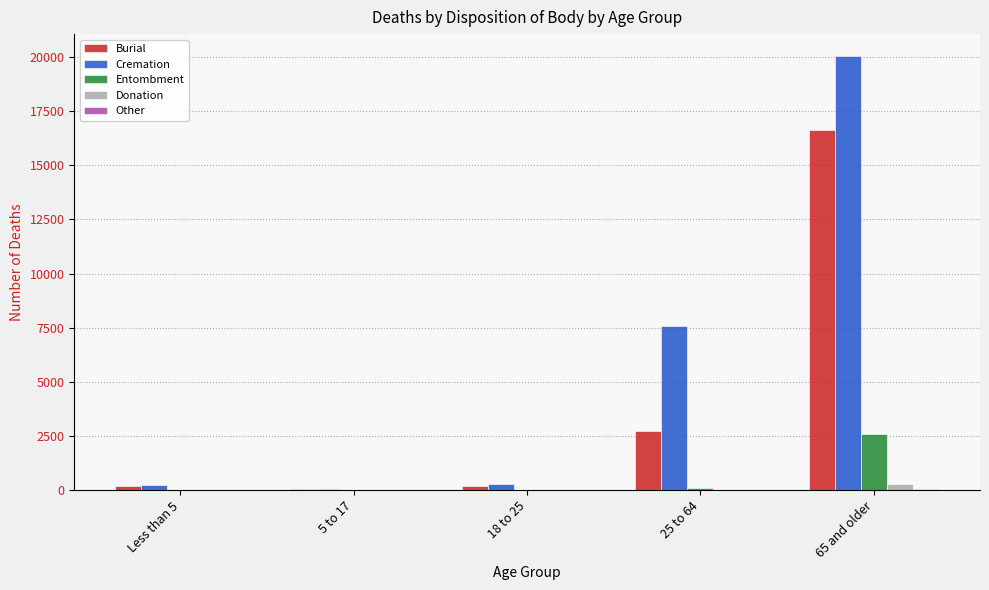

At which label is Burial closest to 8362?

25 to 64